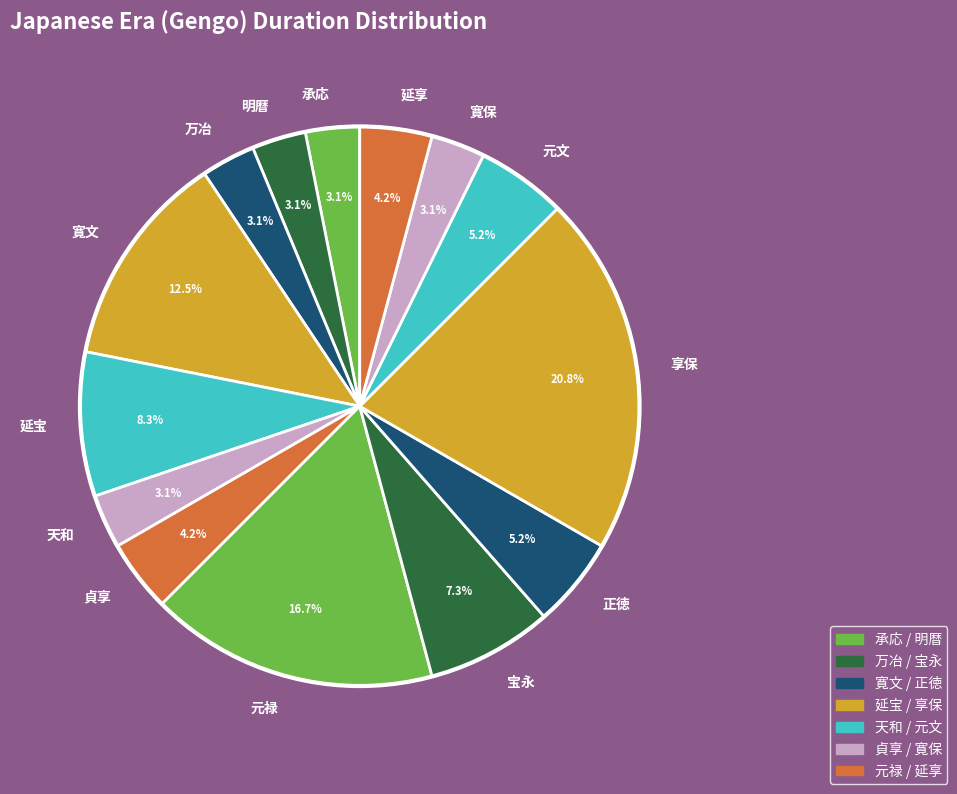

Which has a higher value, 宝永 or 承応?

宝永